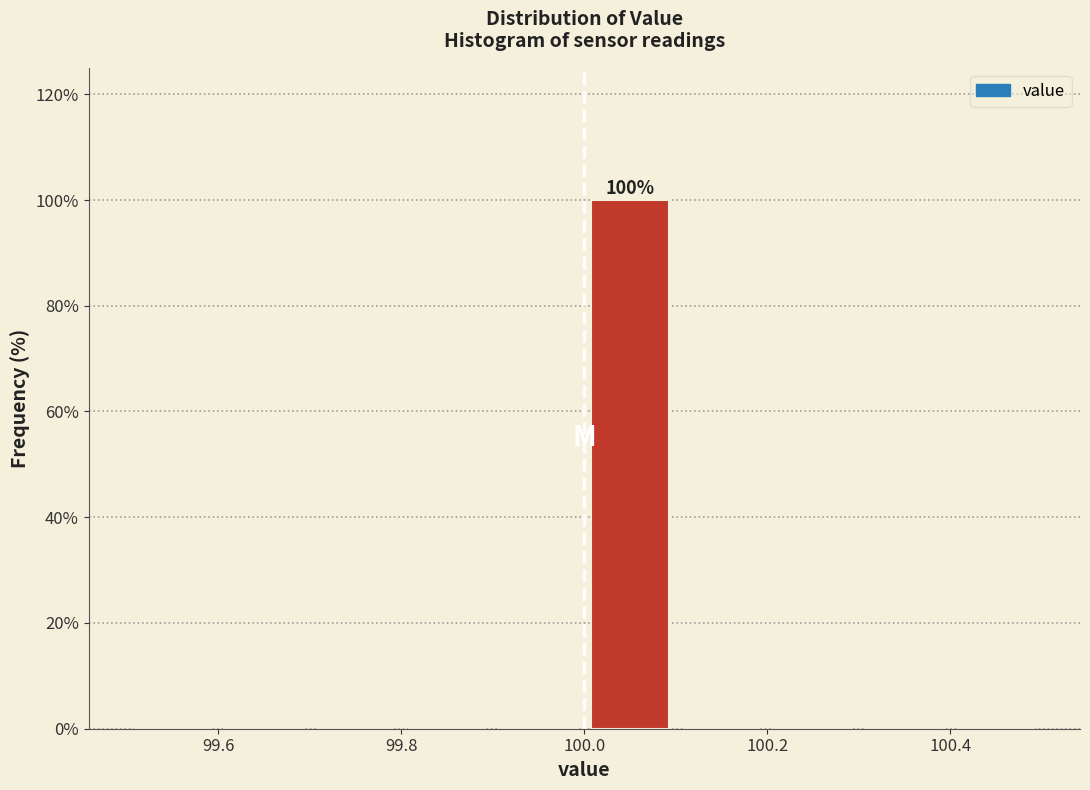

Over which range of the x-axis is the bar tallest?

100.0 to 100.1